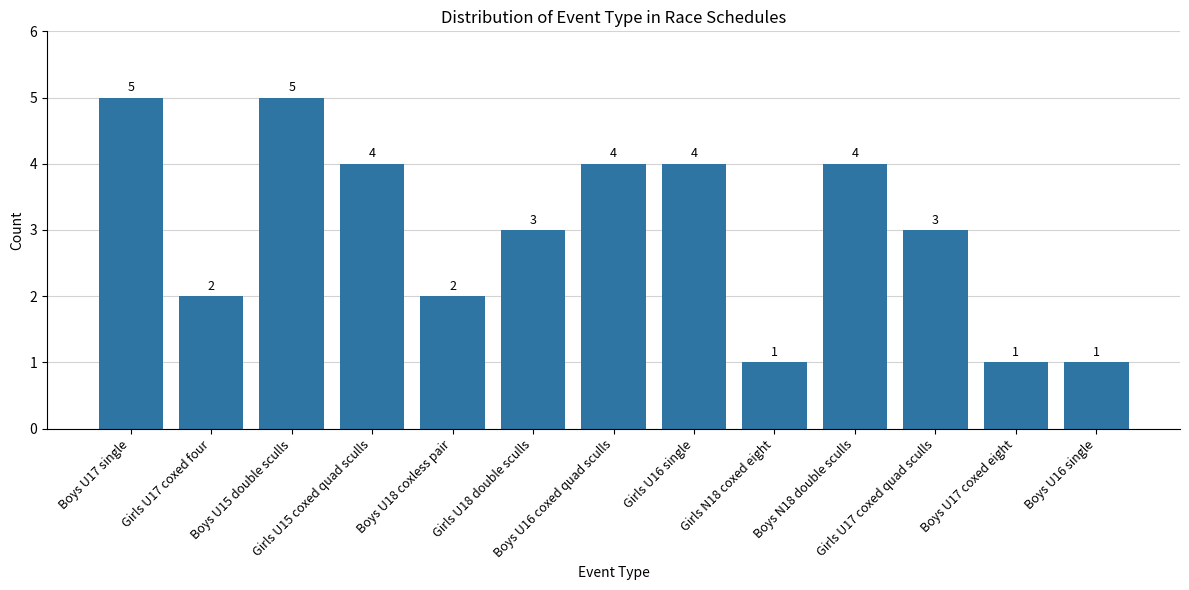

What is the difference between the second highest and second lowest values?

4